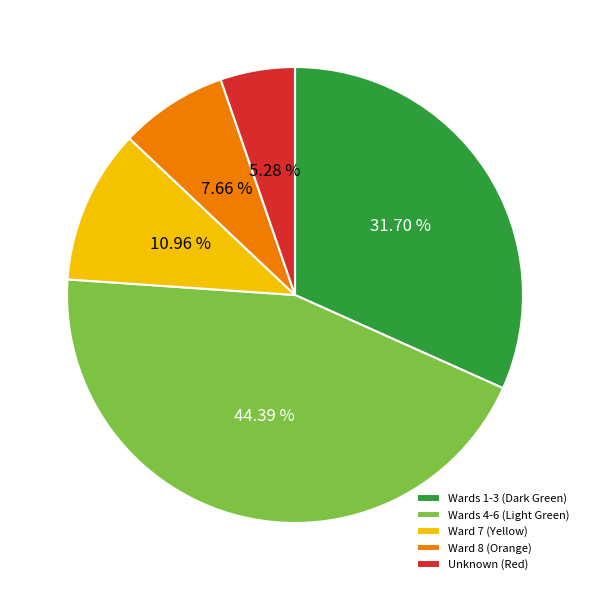

Rank the categories by value from lowest to highest.

Unknown (Red), Ward 8 (Orange), Ward 7 (Yellow), Wards 1-3 (Dark Green), Wards 4-6 (Light Green)